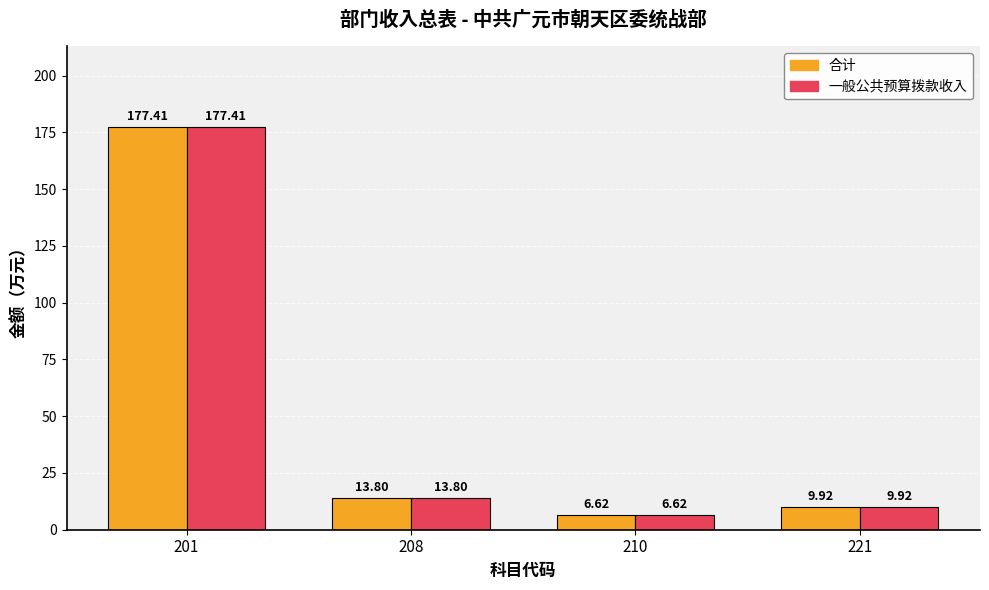

How many values in the 一般公共预算拨款收入 series exceed 13?

2